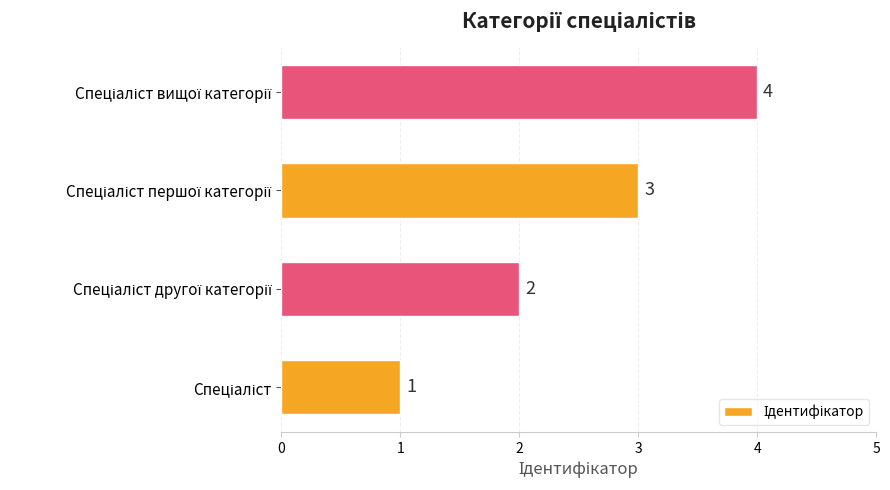

Count the values in the range 2 to 4.

3